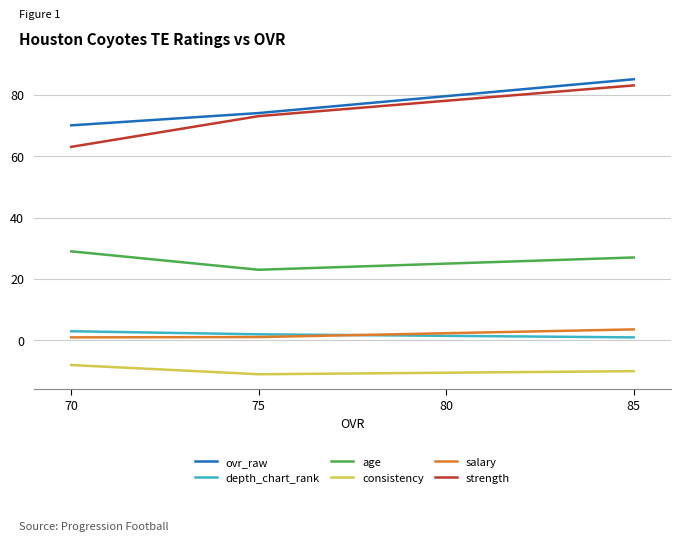

What is the value of the strength point at the 2nd from the left?

73.0